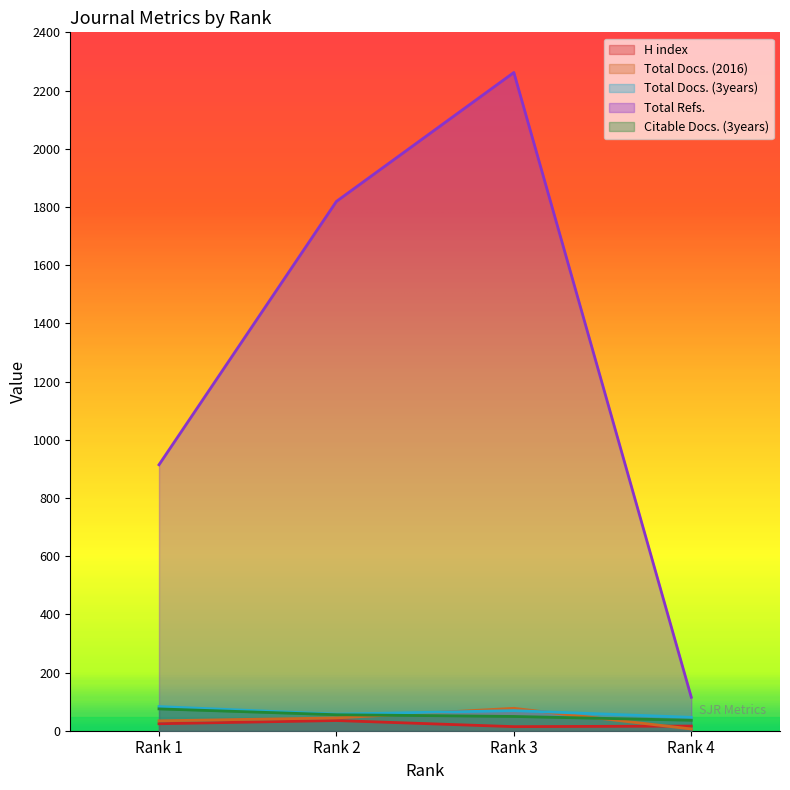

Where does the Citable Docs. (3years) series first go above 55?

Rank 1